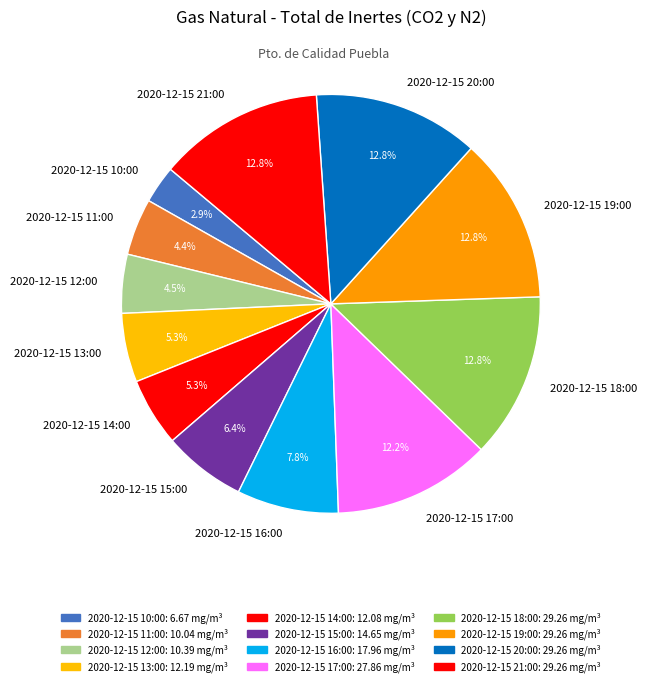

Which slice is the smallest?

2020-12-15 10:00